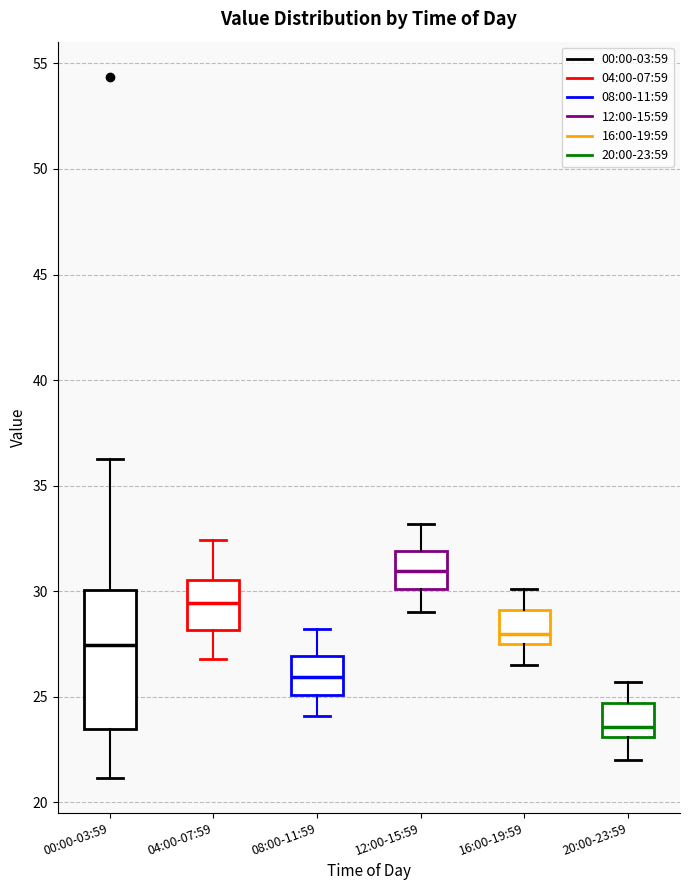

Which box is the tallest, from its lower edge to its upper edge?

00:00-03:59